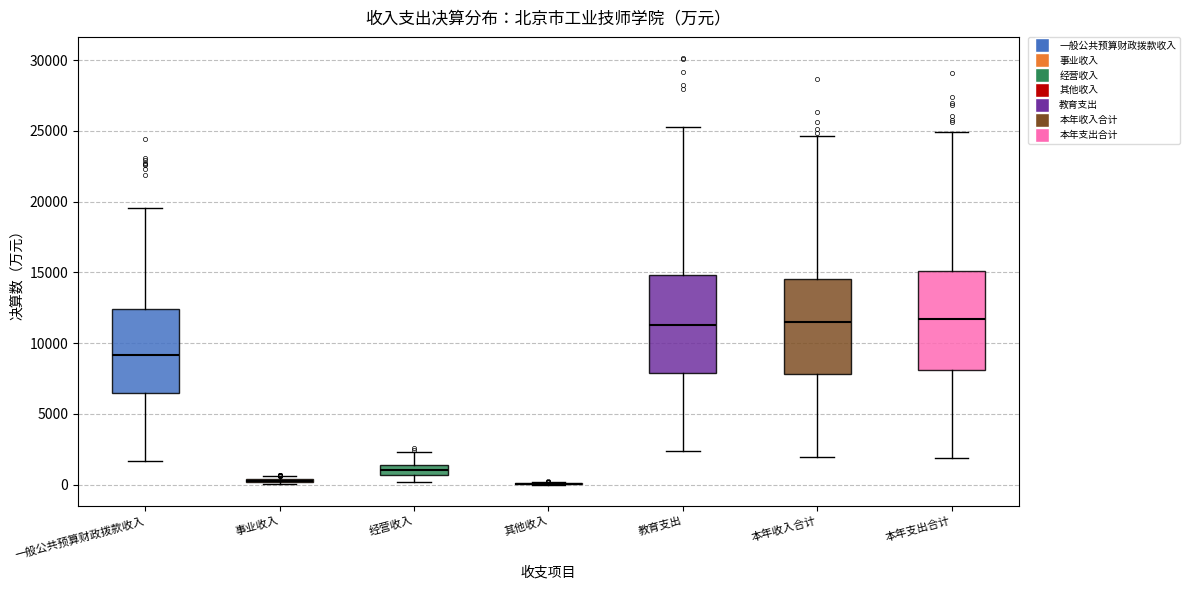

Where does the lower whisker of the box for 一般公共预算财政拨款收入 end on the y-axis? The values are not printed on the chart, so give them approximately, as read against the axis.

1500